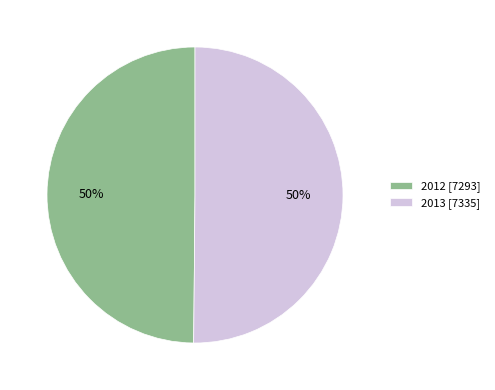

To the nearest percent, what portion does 2012 represent?

50%